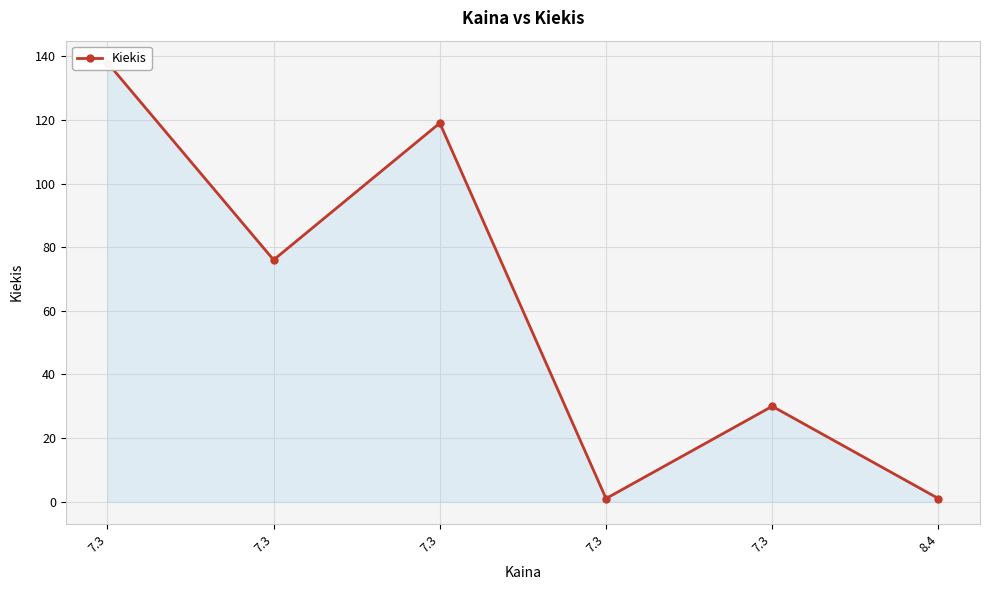

At which category does the chart reach its minimum across all series?

7.3